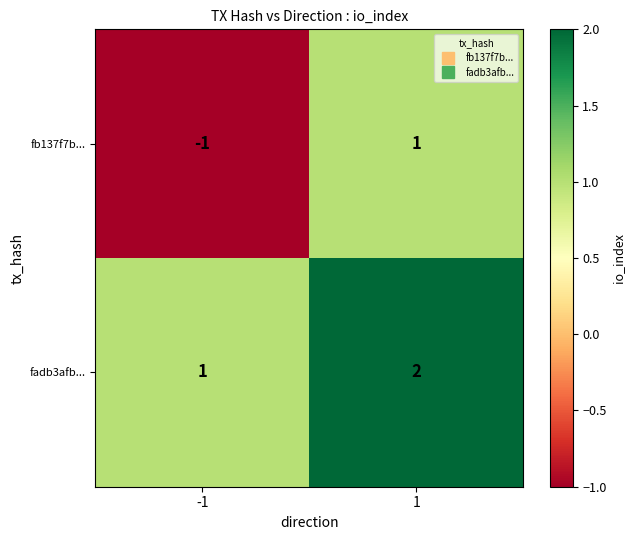

What is the sum of all fadb3afb... values?

3